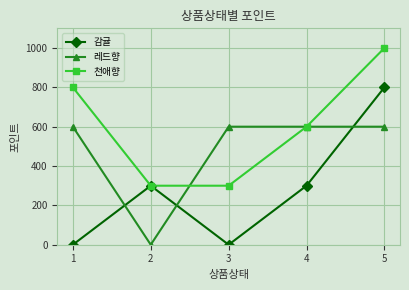

How many values in the 감귤 series are below 300?

2